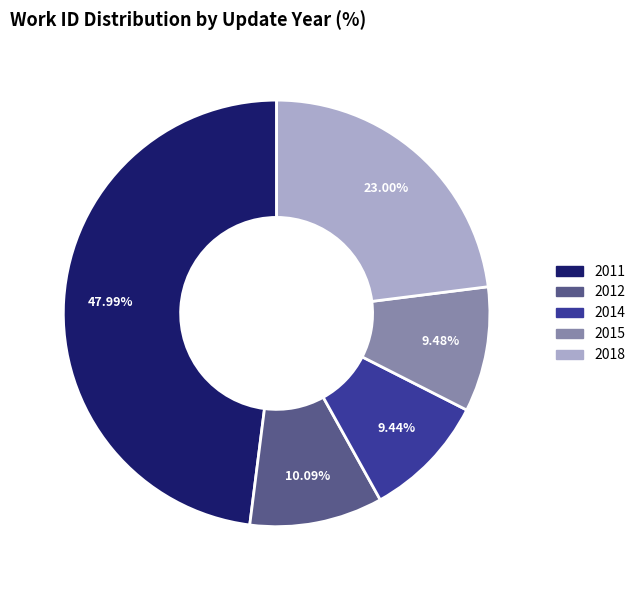

Is there a majority slice in this chart?

No